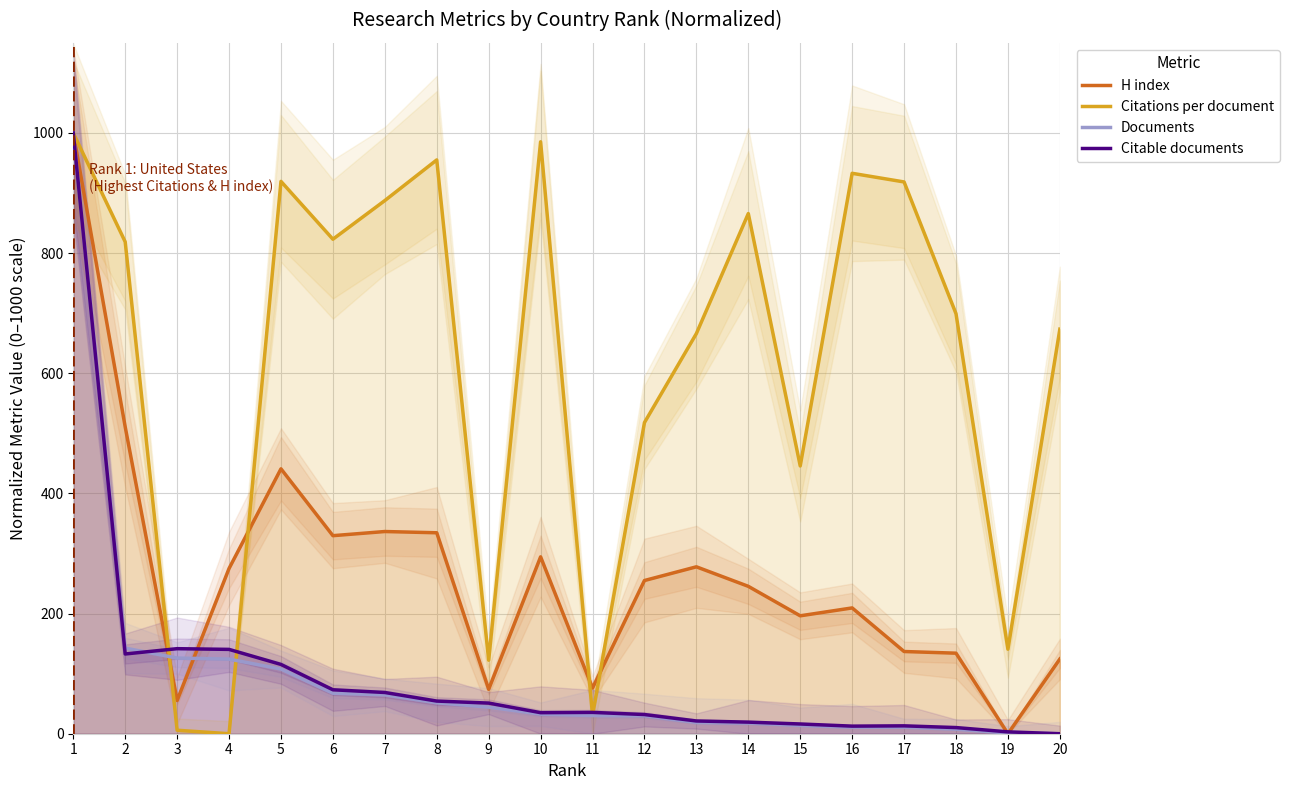

Is the value of Documents at 3 greater than the value of Citations per document at 6?

No